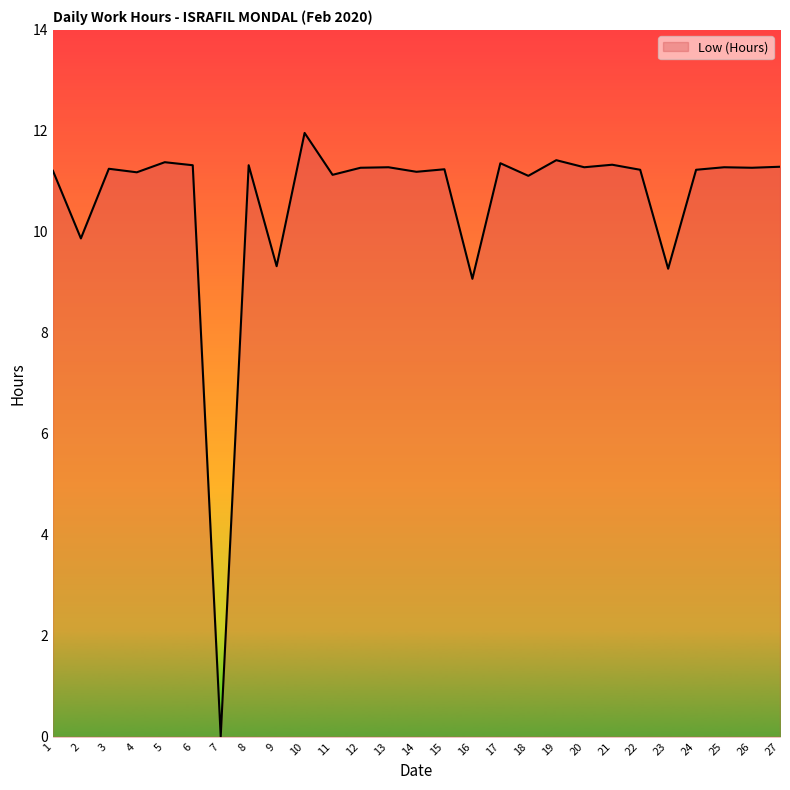

Where does the data first go above 11?

1